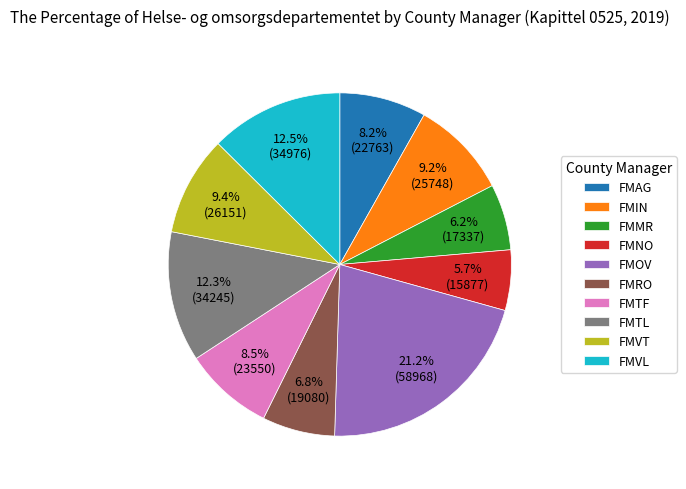

Between FMIN and FMRO, which is larger?

FMIN